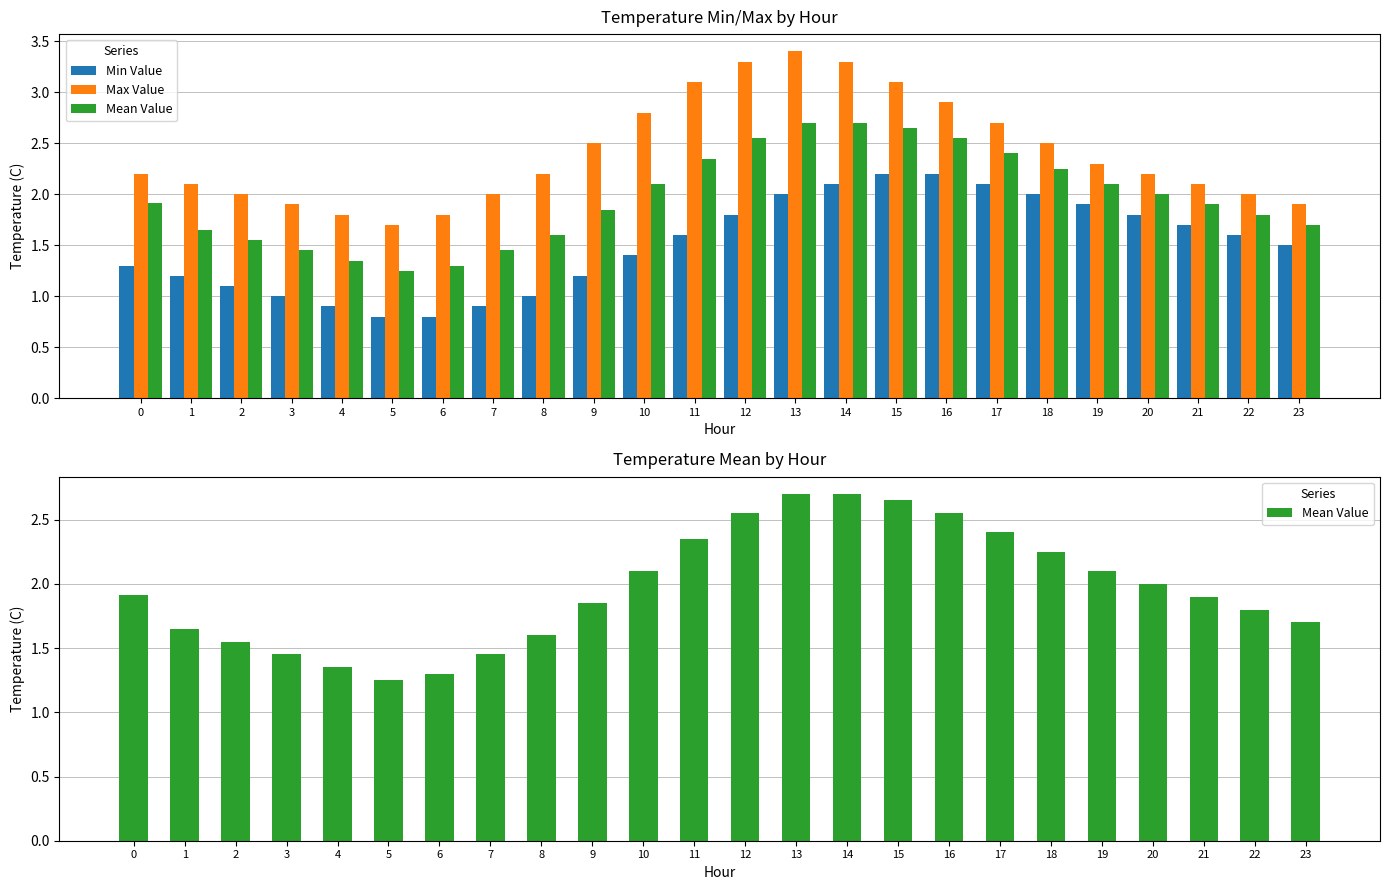

What is the total value across all series at 1?

5.0